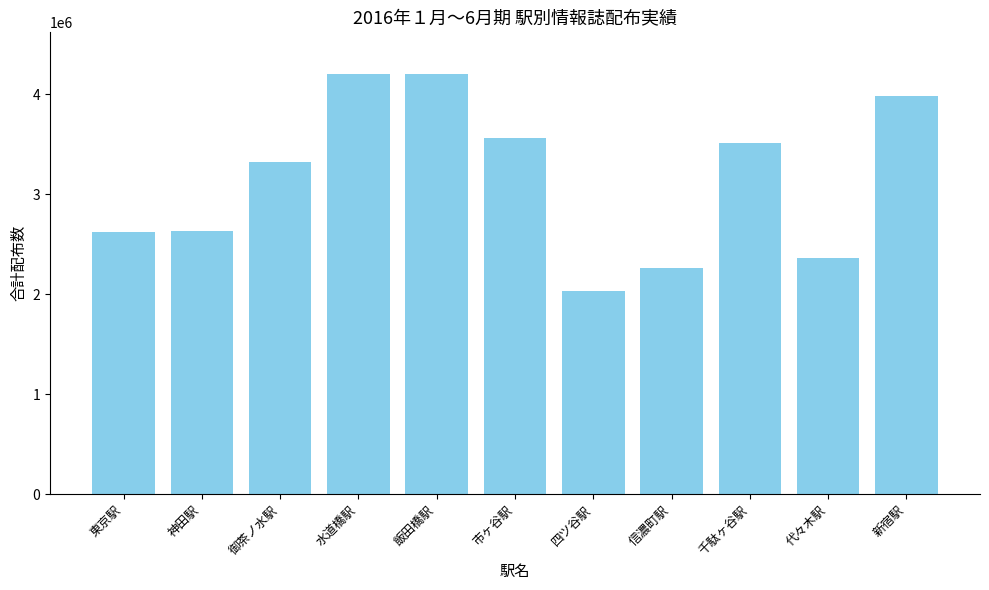

True or false: the data shows 5823564 at 千駄ヶ谷駅.

False